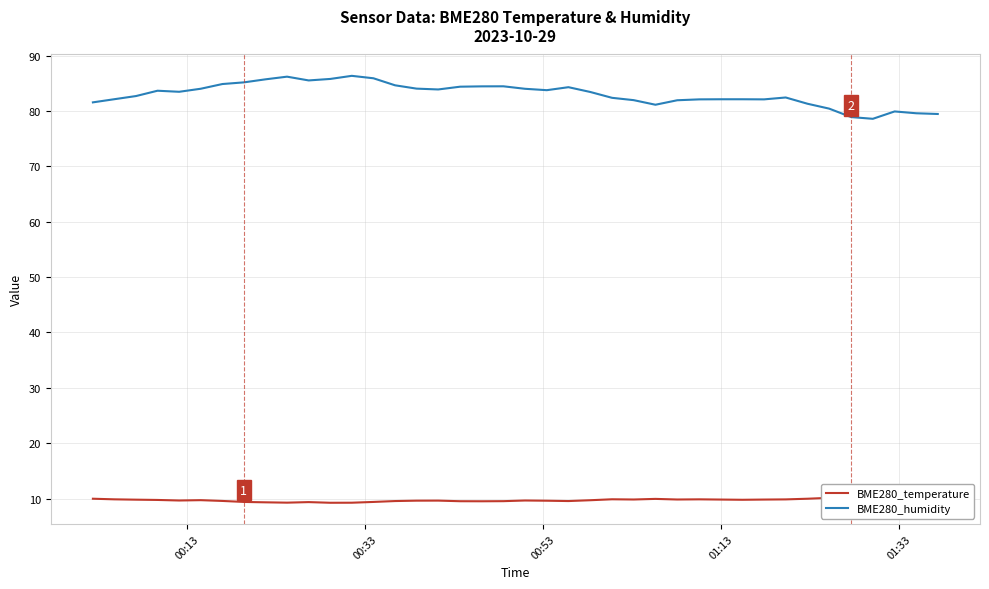

True or false: BME280_humidity and BME280_temperature intersect in this chart.

False